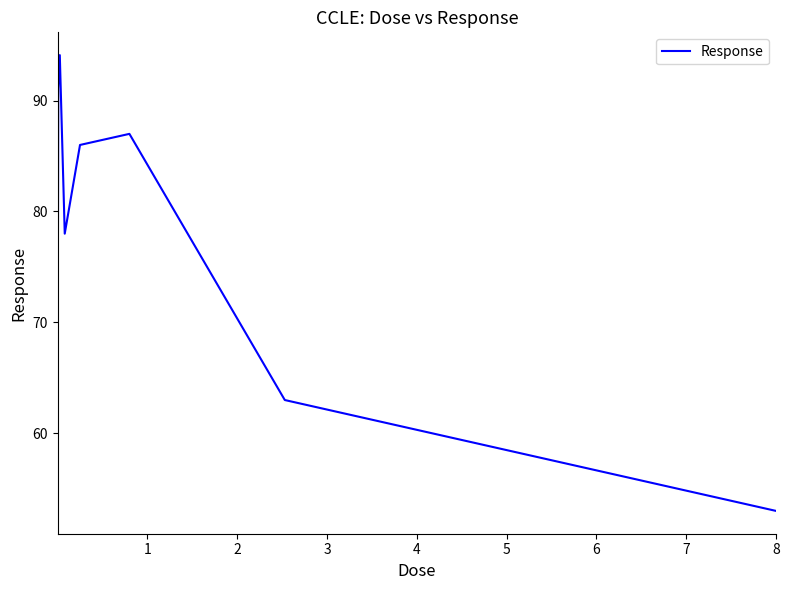

What is the minimum value shown in the chart?

53.0